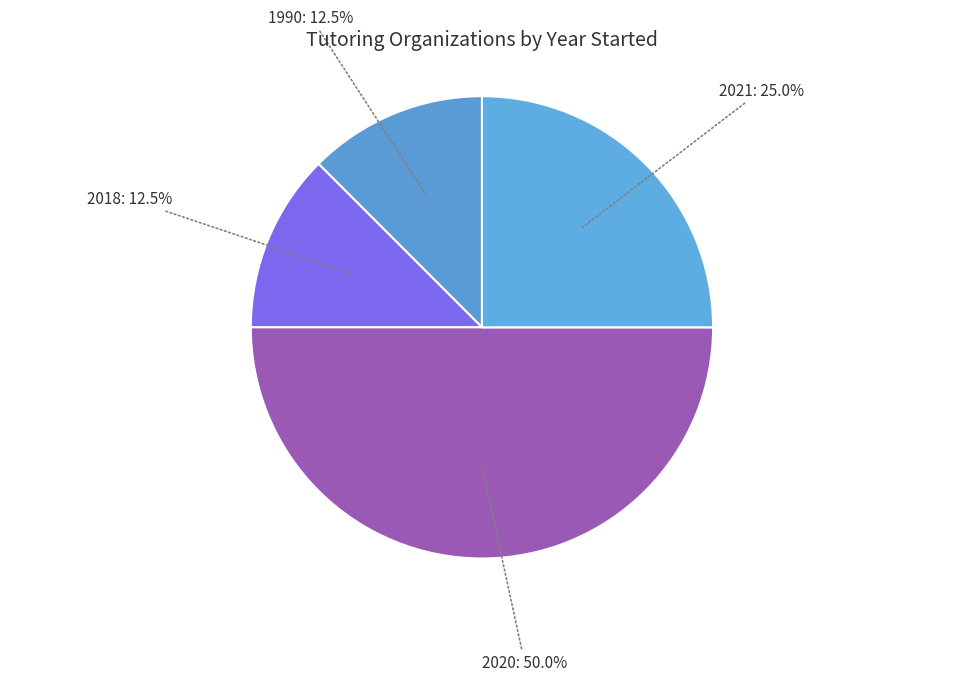

How many slices are in this pie chart?

4